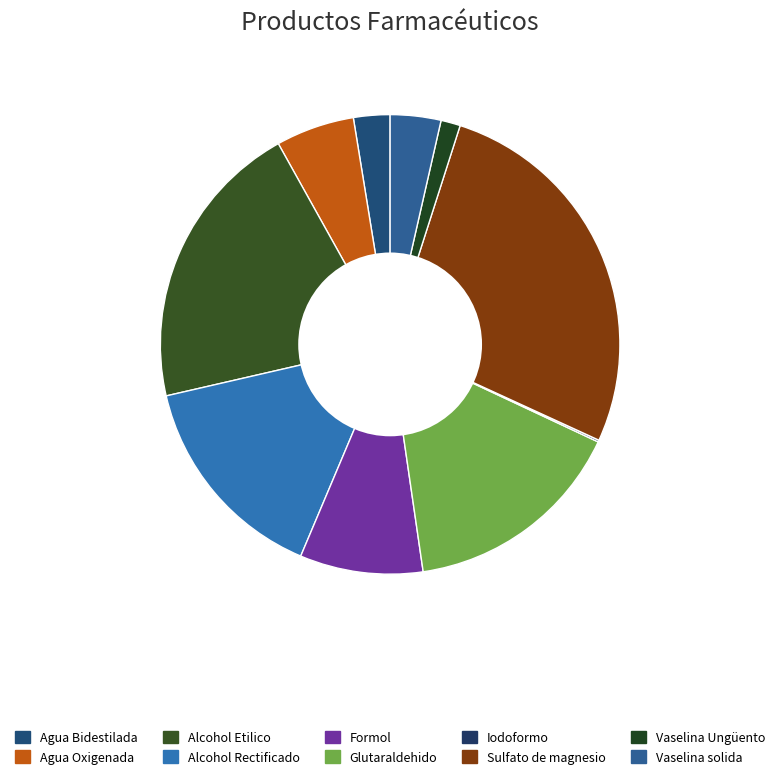

To the nearest percent, what is the difference between the largest and smallest slice percentages?

27%